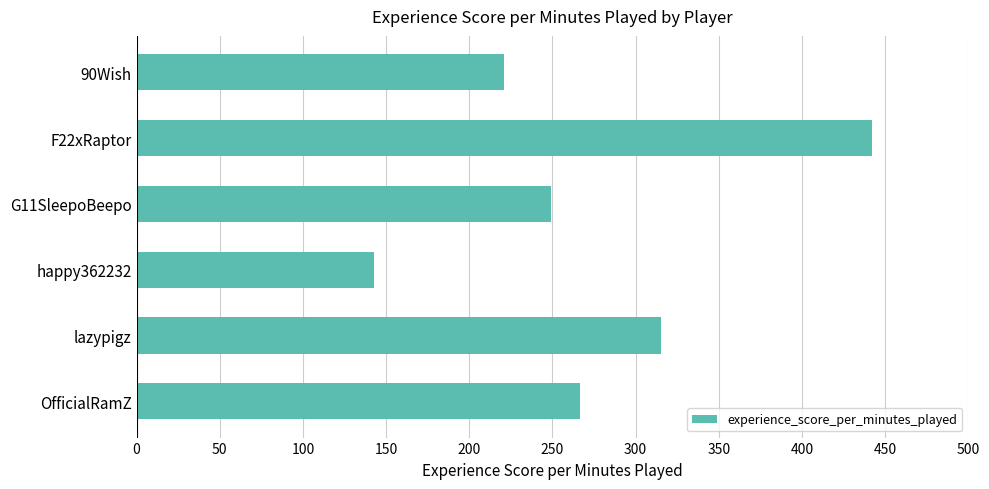

Read the value at lazypigz.

315.1